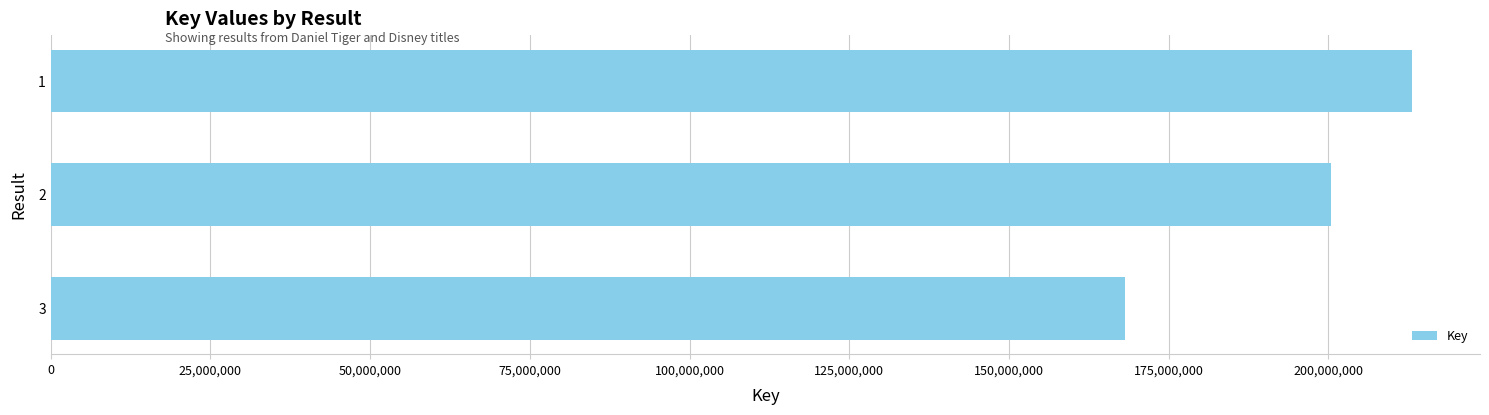

How many categories are shown in the chart?

3